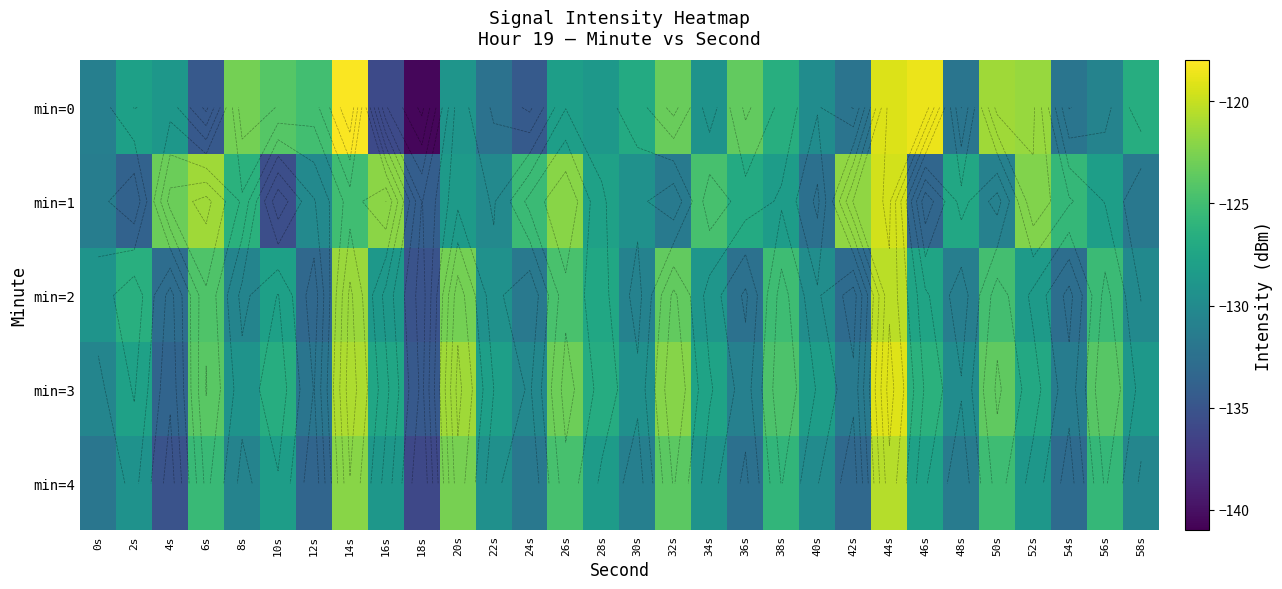

What is the maximum value shown in the chart?

-118.2